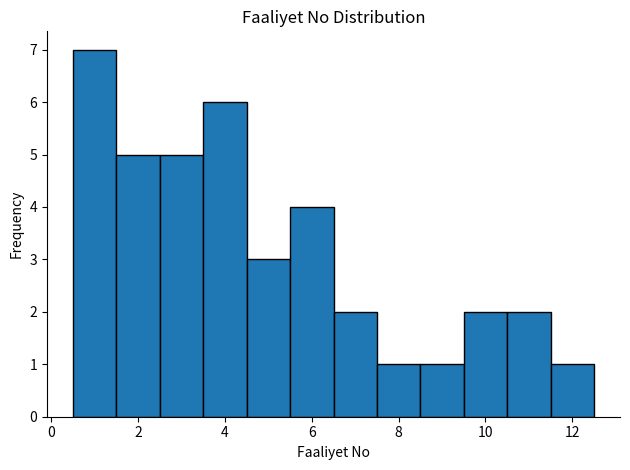

How tall is the bar that spans 7.5 to 8.5 on the x-axis? Neither the bar edges nor the heights are printed on the chart, so give them approximately, as read against the axes.

1